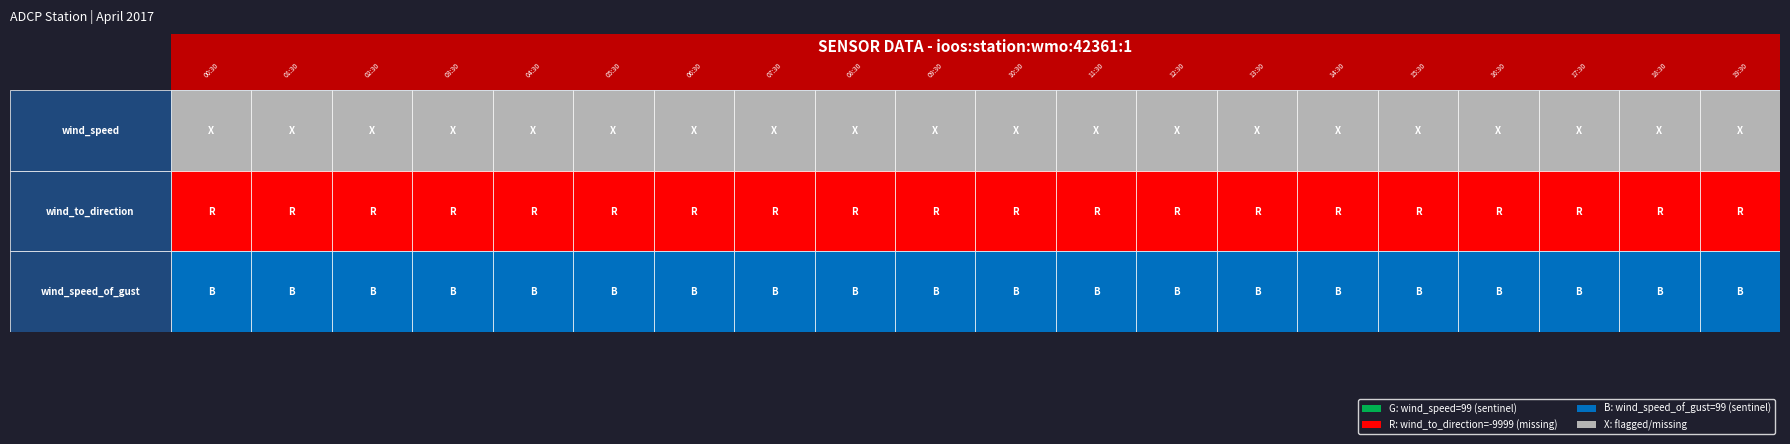

At how many categories does at least one series exceed -4712?

20